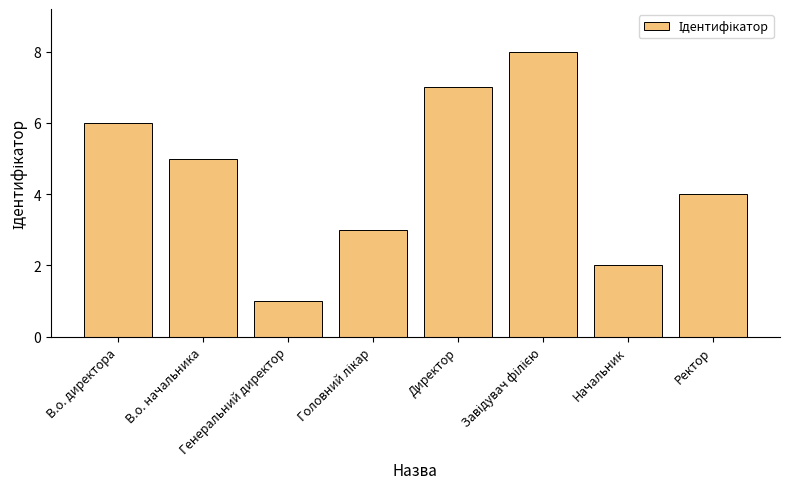

What is the label of the 2nd bar from the right?

Начальник